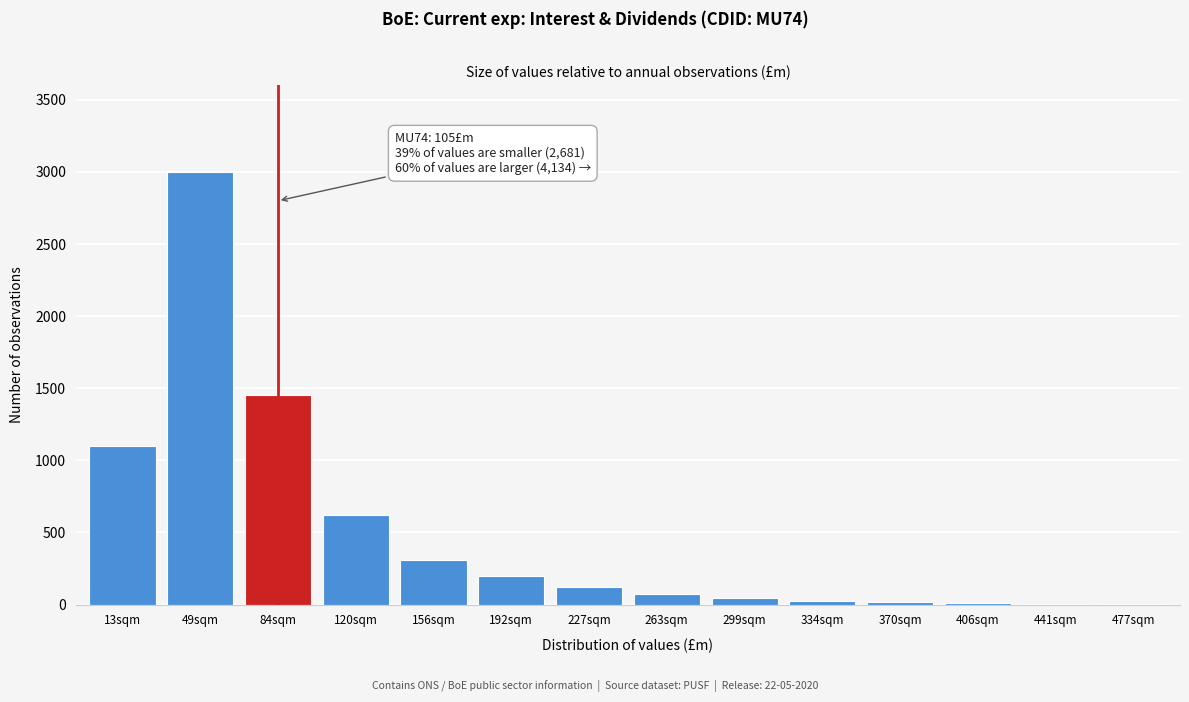

What is the greatest value displayed?

3000